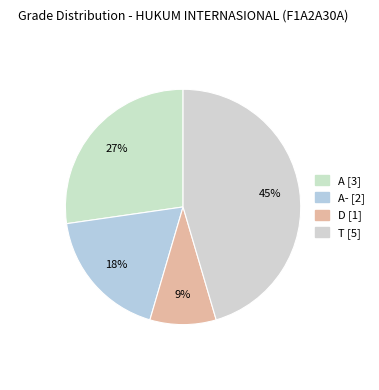

How many segments does this pie chart have?

4